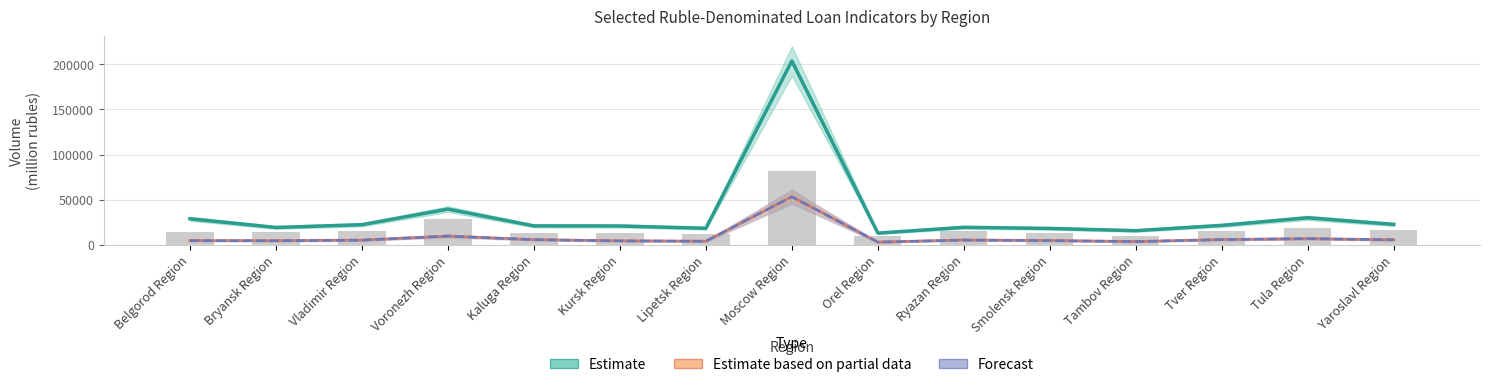

Which label corresponds to the largest value in the chart?

Moscow Region